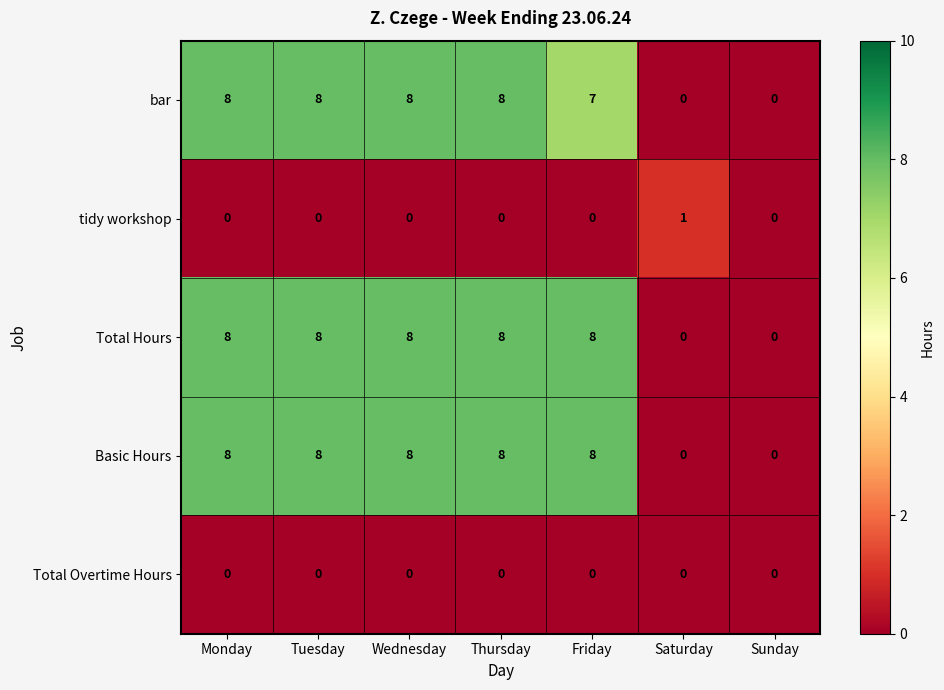

The value of Total Hours at Monday is 12. True or false?

False